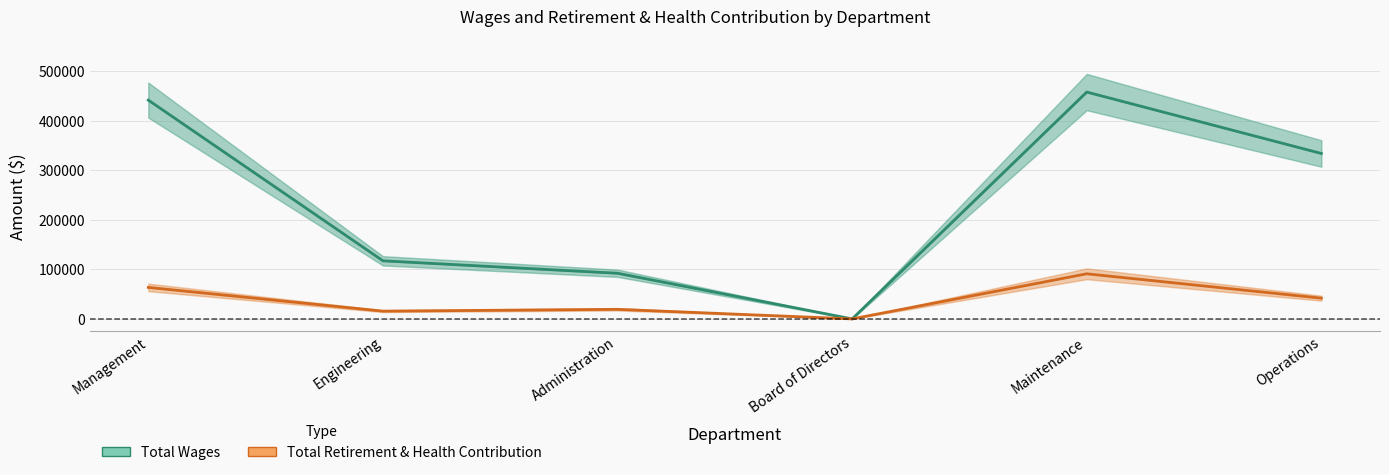

The Total Retirement & Health Contribution series shows 19309 at Administration. True or false?

True